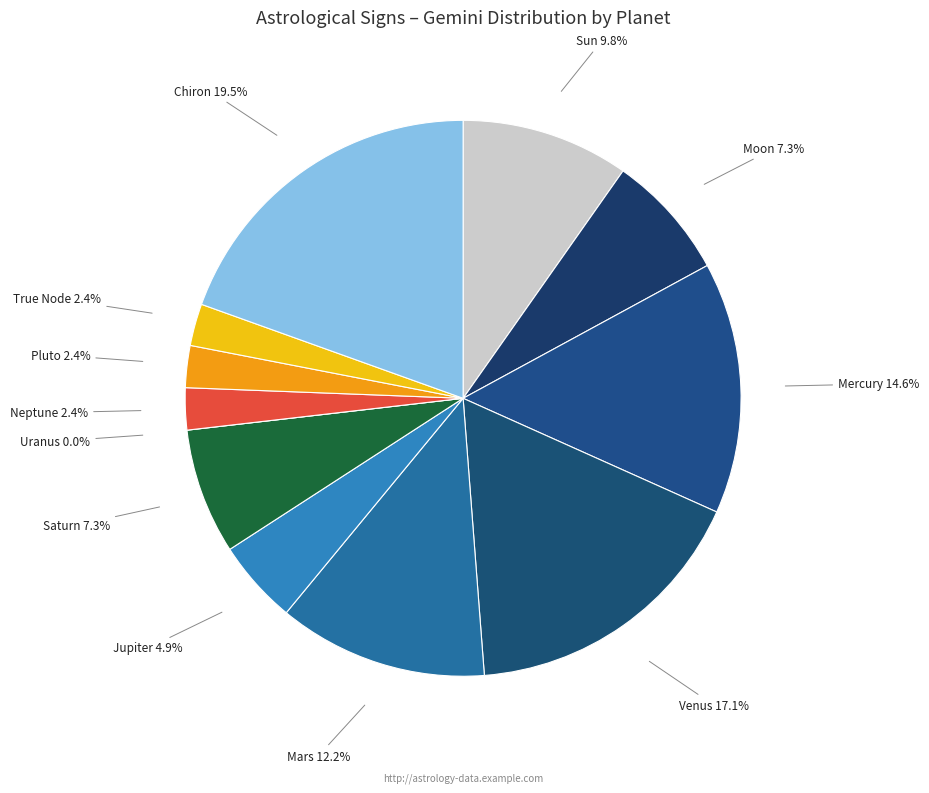

What is the smallest slice in the pie chart?

Uranus